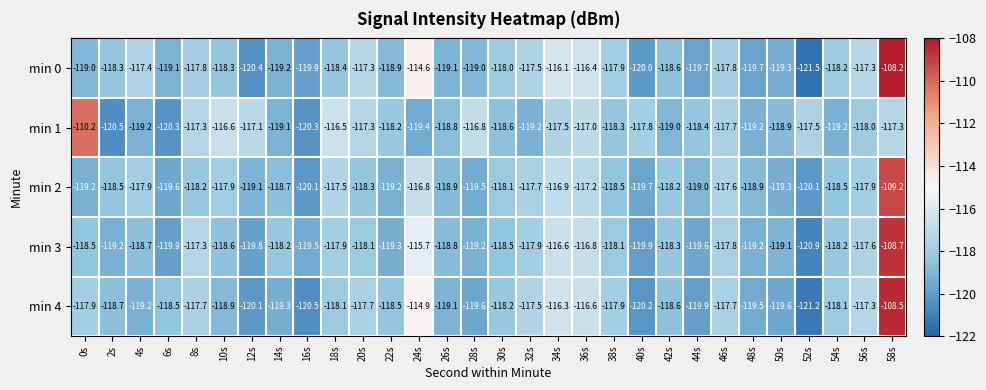

Rank the series by their maximum value, from highest to lowest.

min 0, min 4, min 3, min 2, min 1